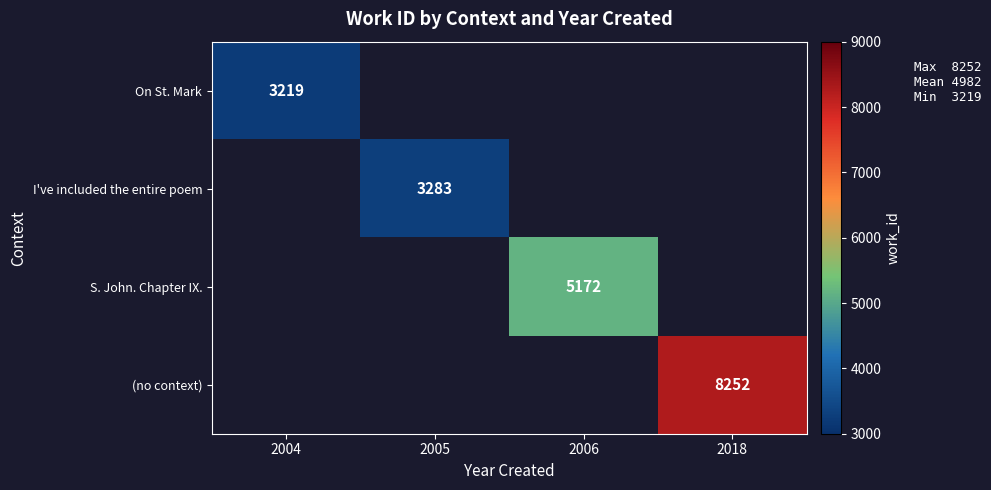

Is it true that On St. Mark equals 1725 at 2004?

False